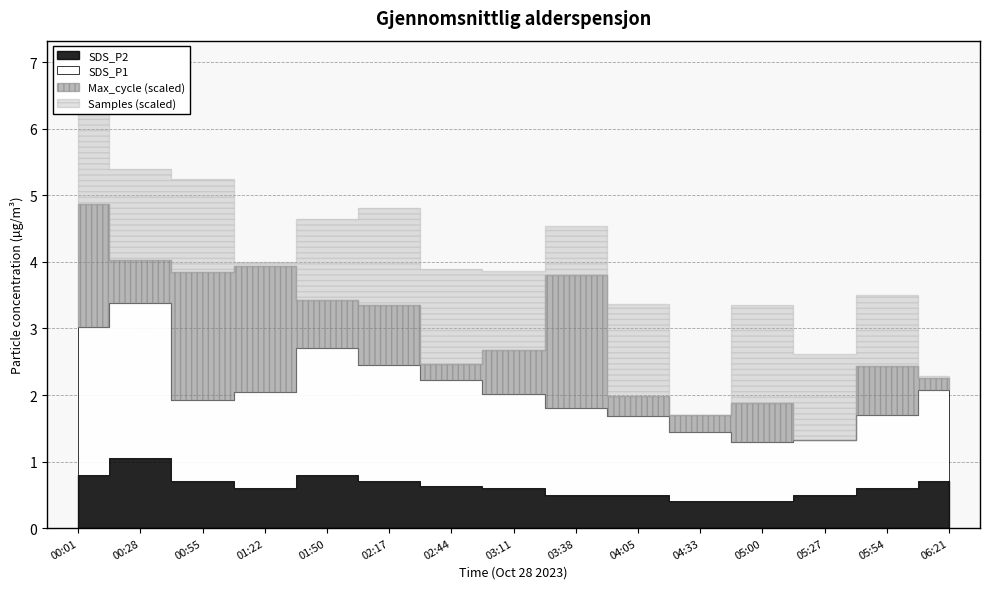

Does the chart display data point markers on the line(s)?

No